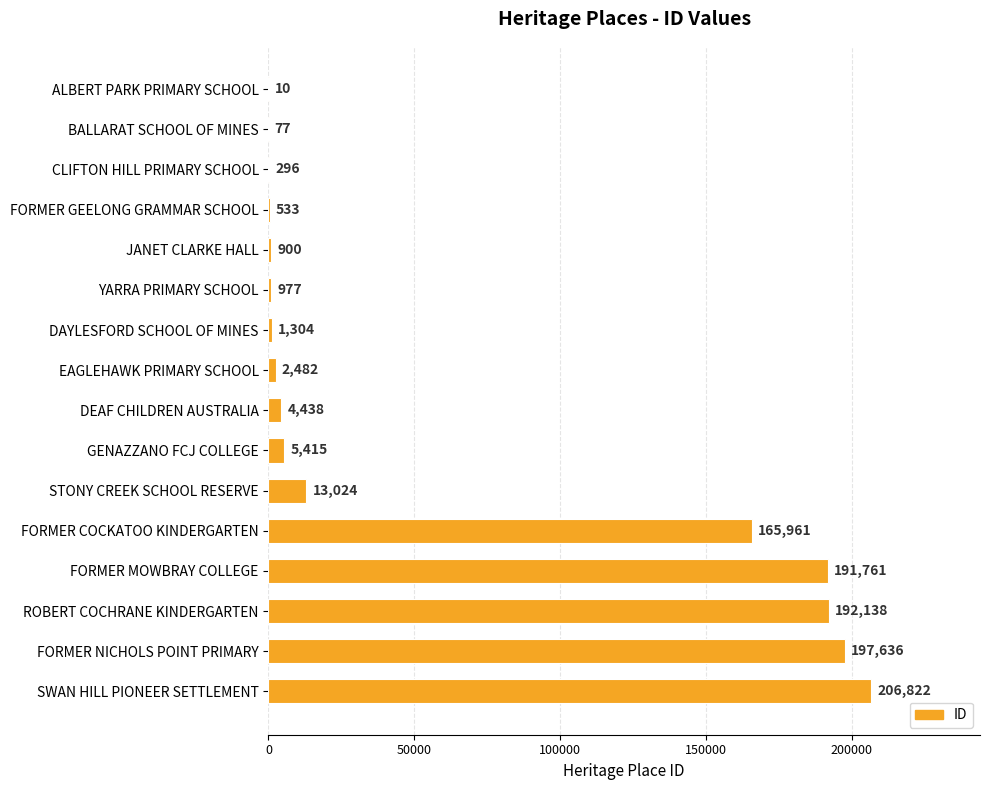

What is the sum of the values at DEAF CHILDREN AUSTRALIA and CLIFTON HILL PRIMARY SCHOOL?

4734